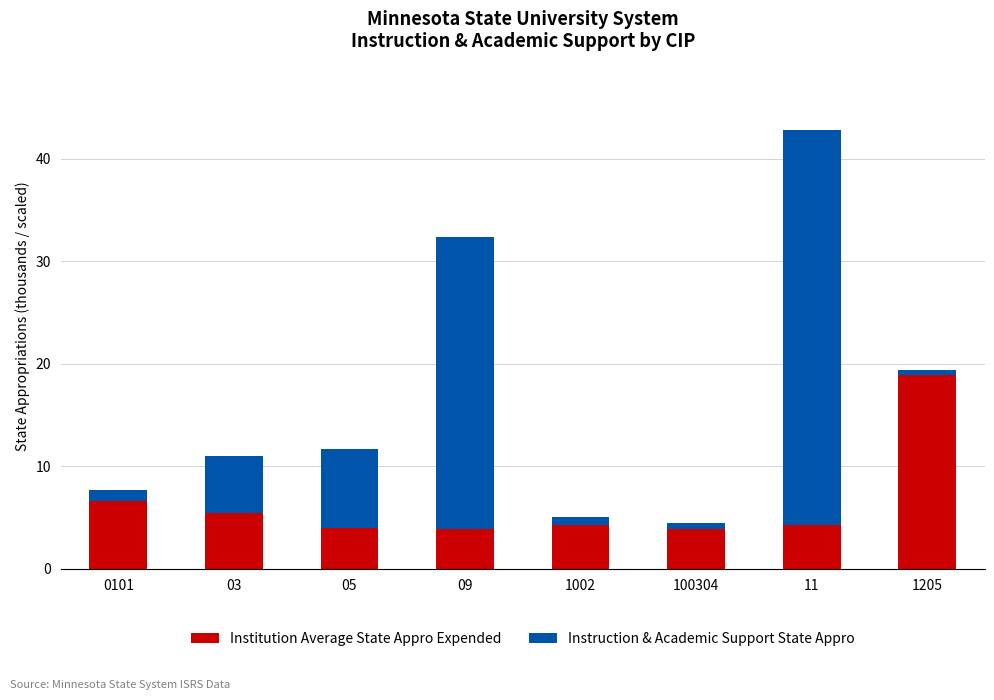

At which category is the sum across all series the highest?

11